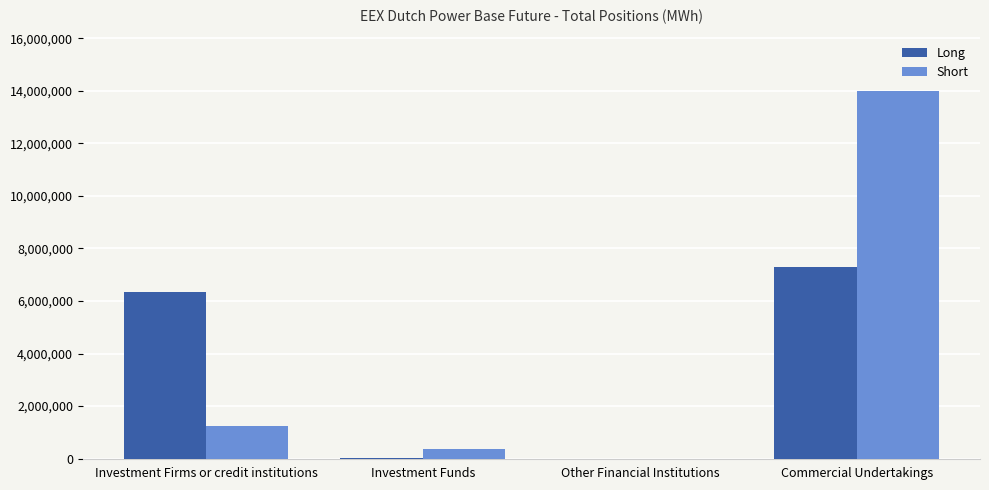

Count the number of categories in the chart.

4